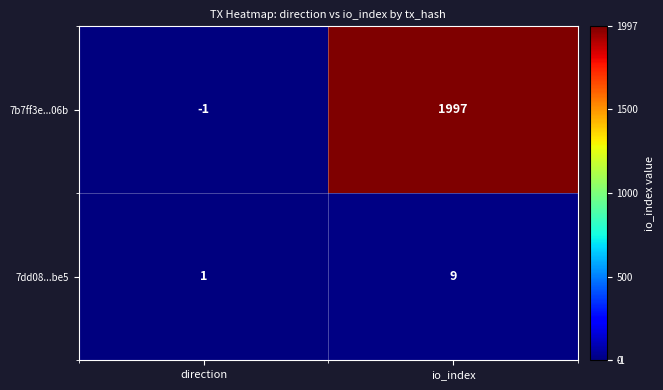

At which category is the sum across all series the highest?

io_index